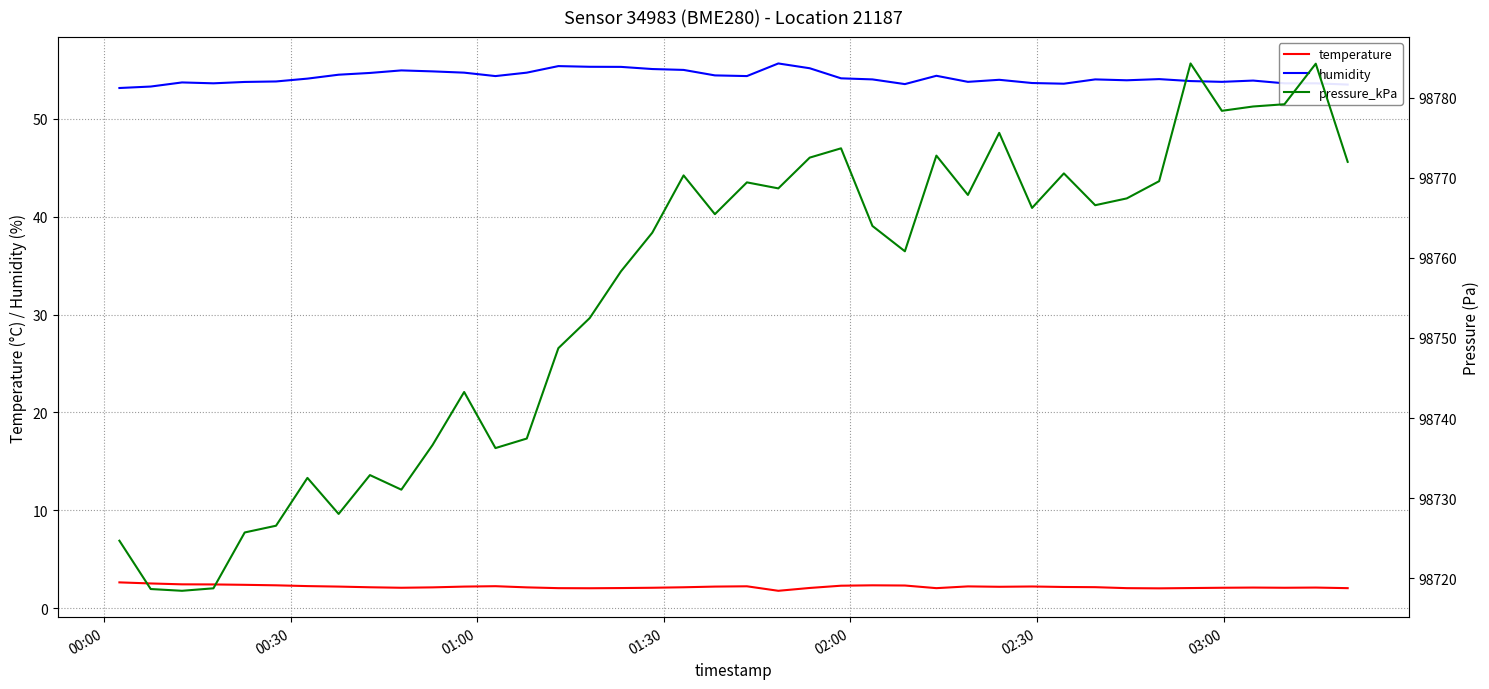

True or false: pressure_kPa and humidity intersect in this chart.

False